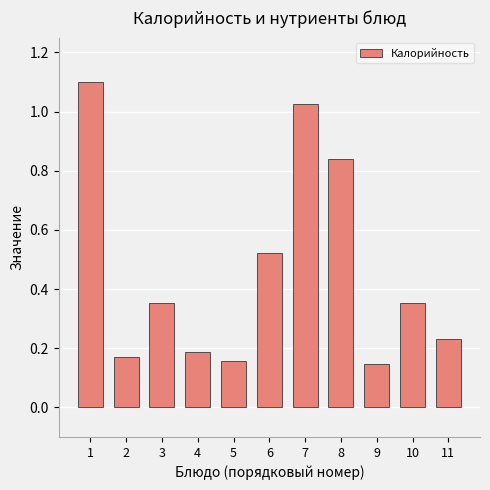

What is the change in value from 2 to 7?

+0.9